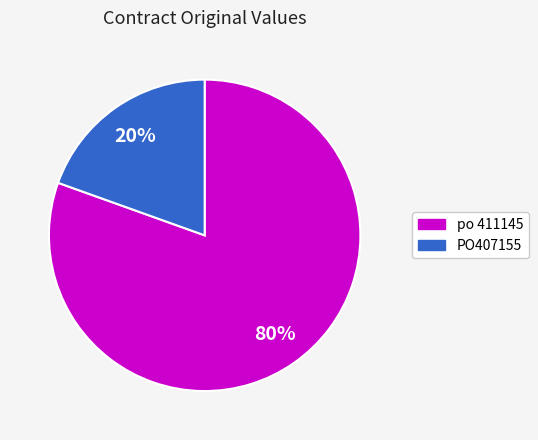

Combined, do PO407155 and po 411145 account for over 50%?

Yes